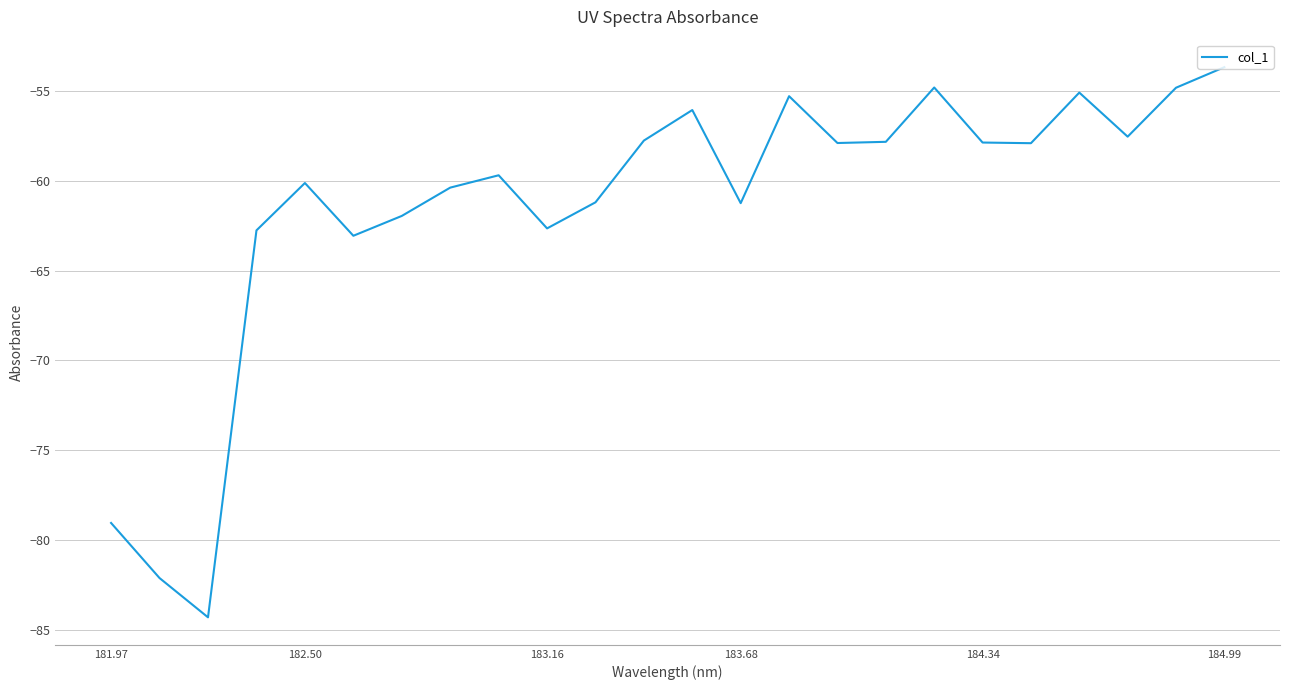

What is the minimum value shown in the chart?

-84.3